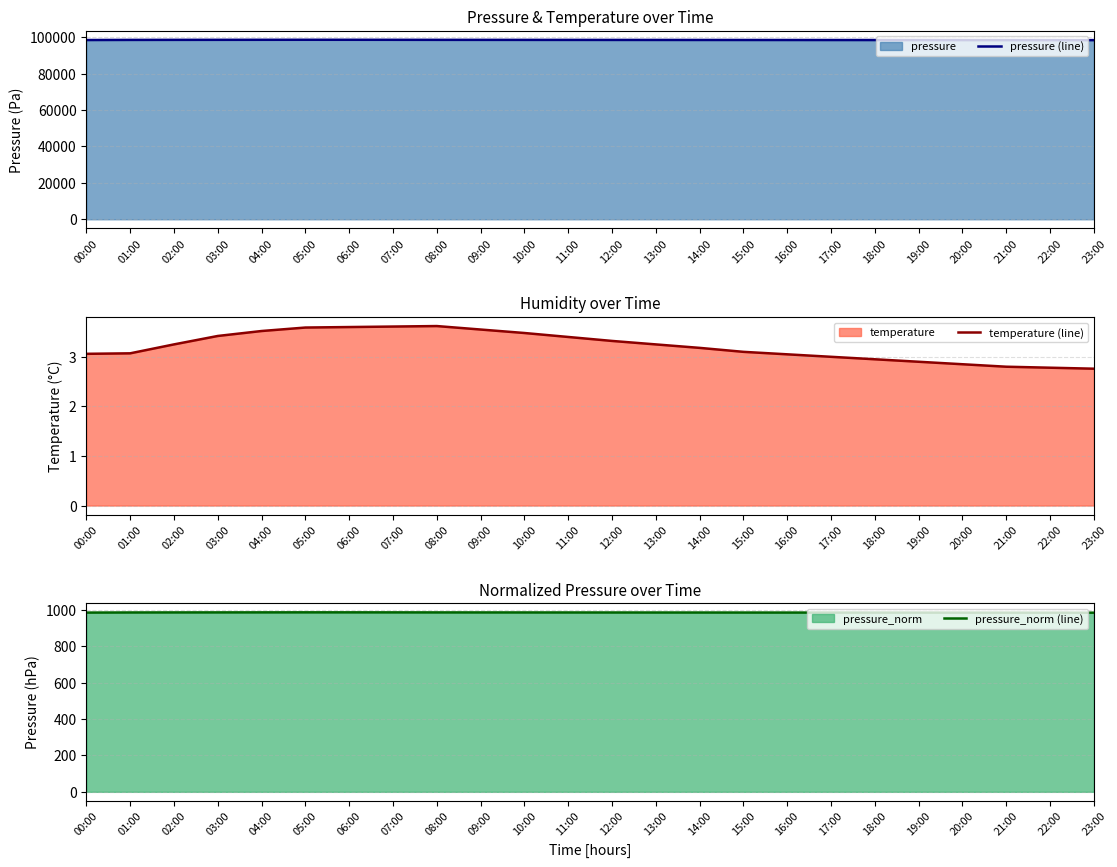

True or false: pressure_norm (line) has a value of 983.7 at 23:00.

True